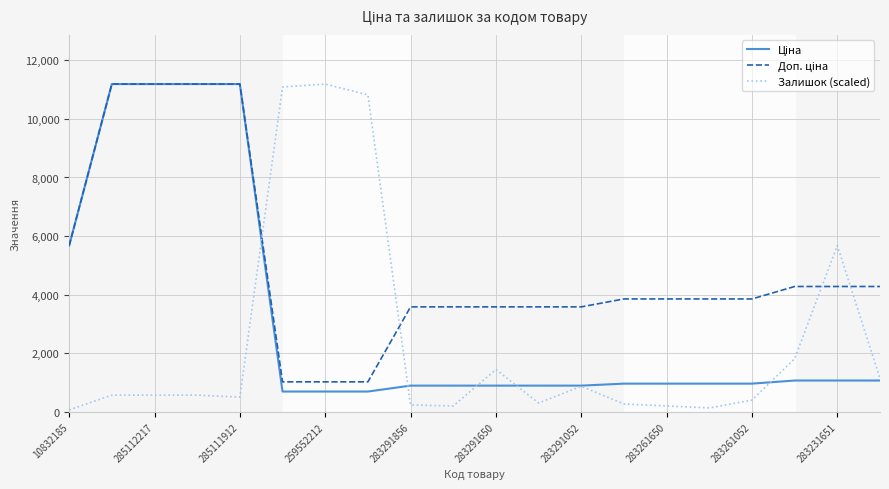

Which series has the widest spread of values?

Залишок (scaled)